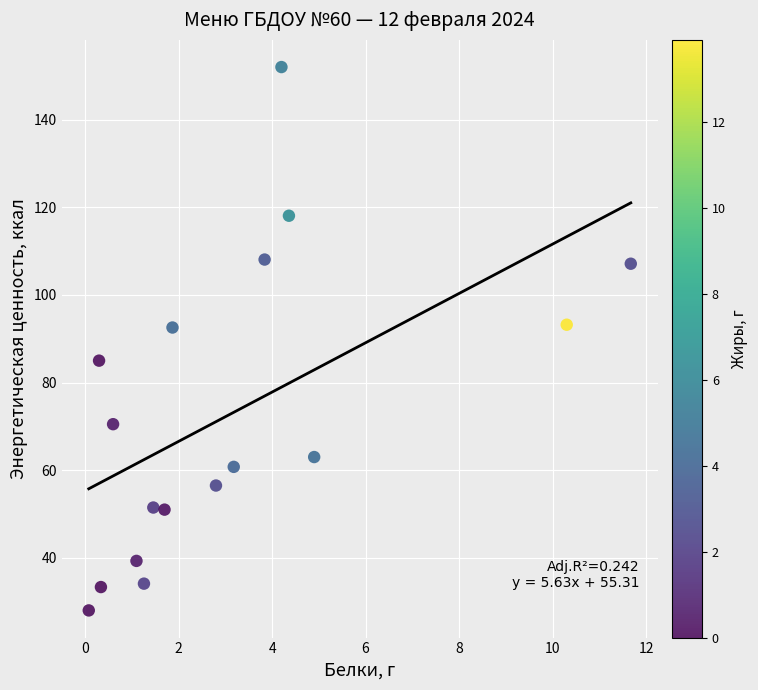

What is the range of Y values (max minus min)?

124.0